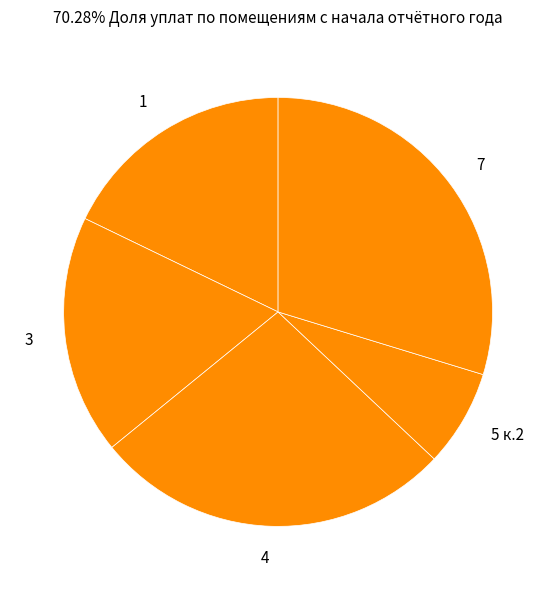

Count the number of slices in the pie.

5